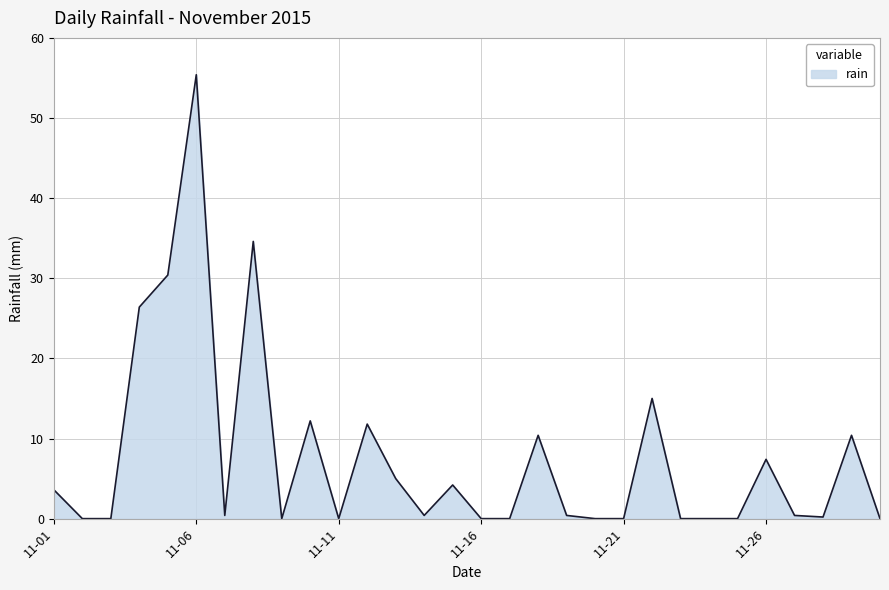

What is the difference between the maximum and minimum values?

55.4